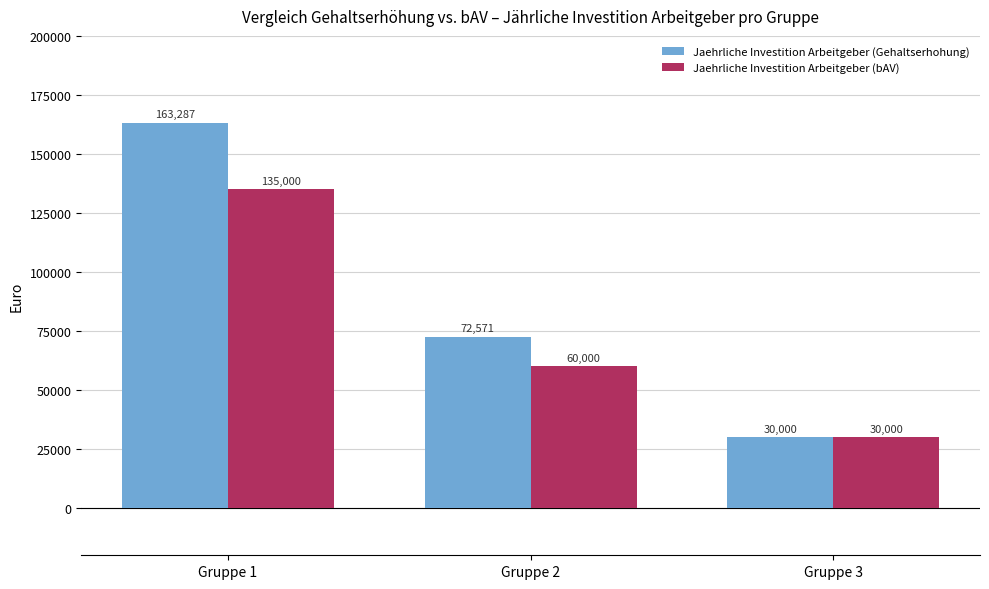

What is the difference between the second highest and minimum values in the Jaehrliche Investition Arbeitgeber (bAV) series?

30000.0